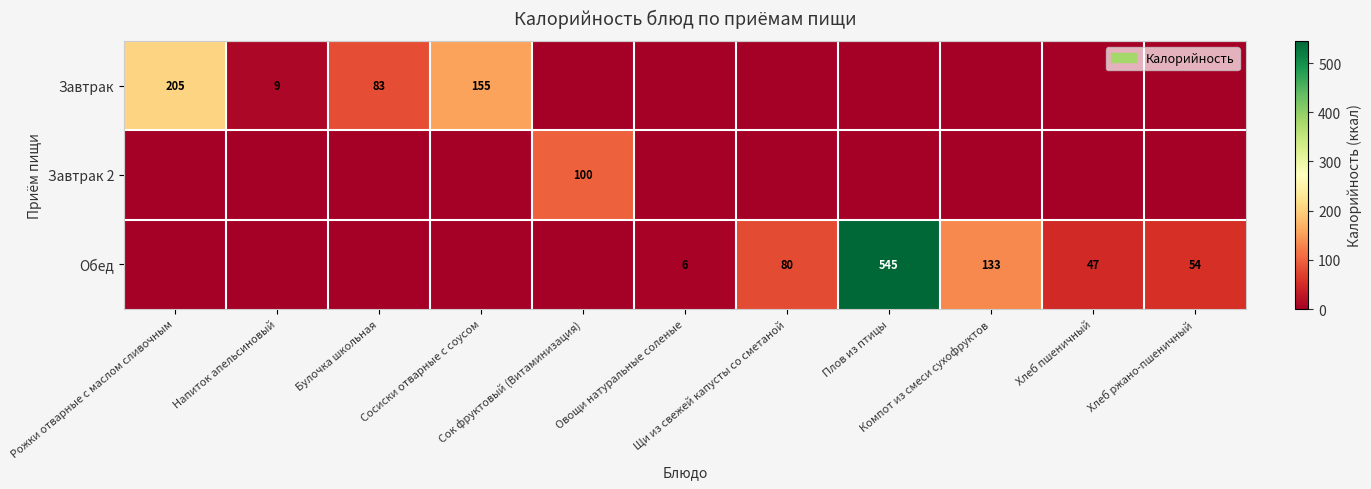

What is the sum of all Обед values?

865